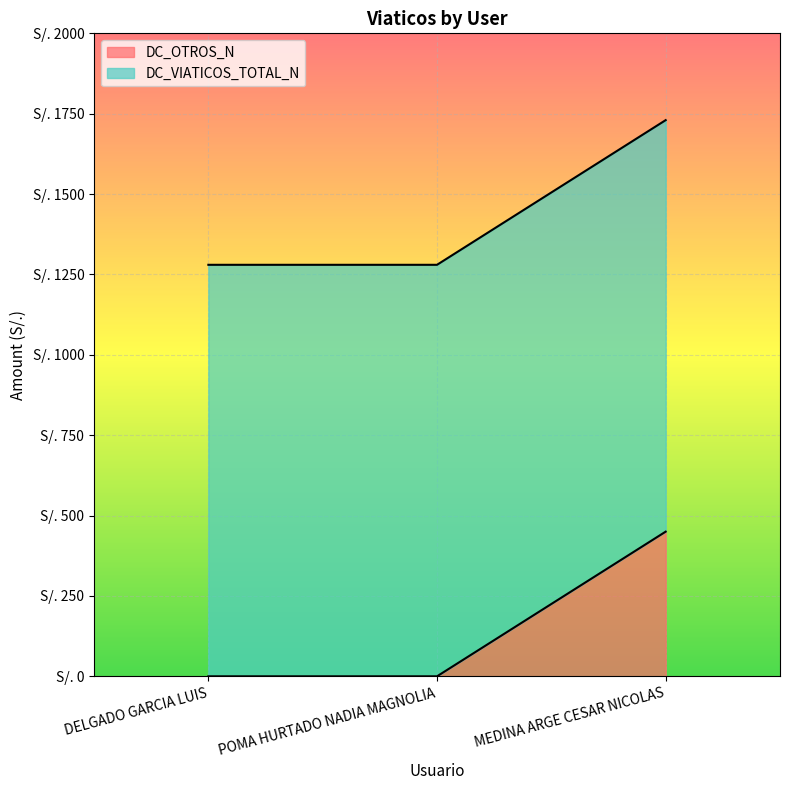

List the labels in order of DC_OTROS_N value, largest first.

MEDINA ARGE CESAR NICOLAS, DELGADO GARCIA LUIS, POMA HURTADO NADIA MAGNOLIA